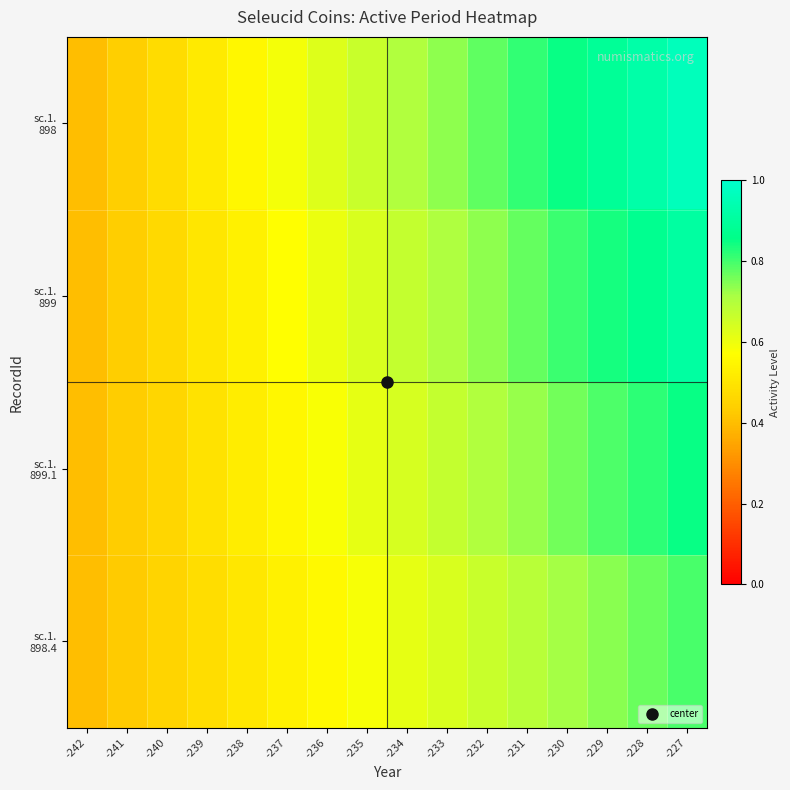

Which series has the widest spread of values?

sc.1. 898